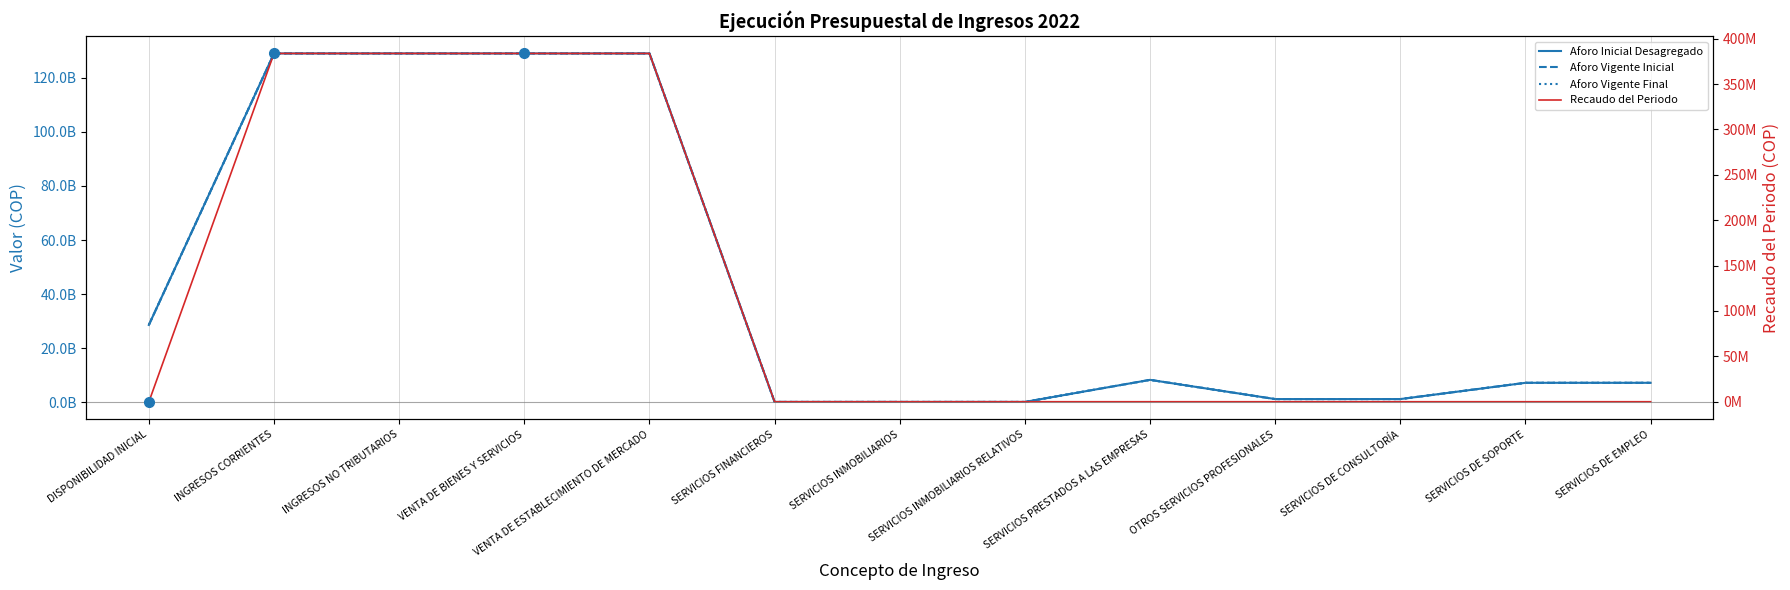

In Aforo Vigente Inicial, how many points are higher than both neighbors (excluding endpoints)?

1